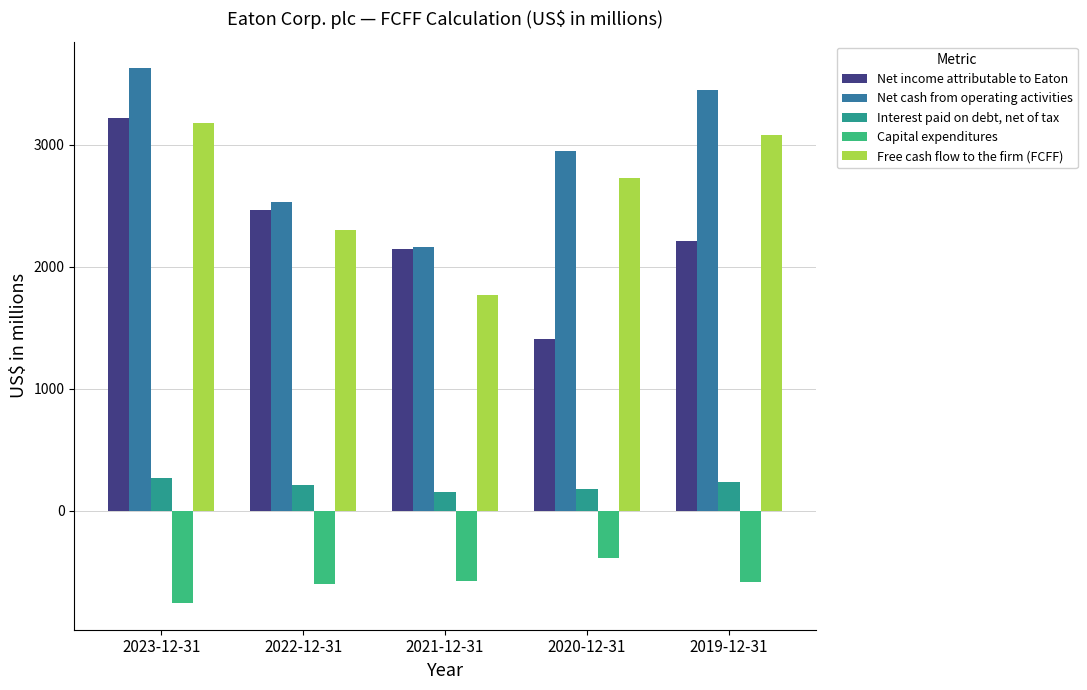

What is the maximum value for Interest paid on debt, net of tax?

269